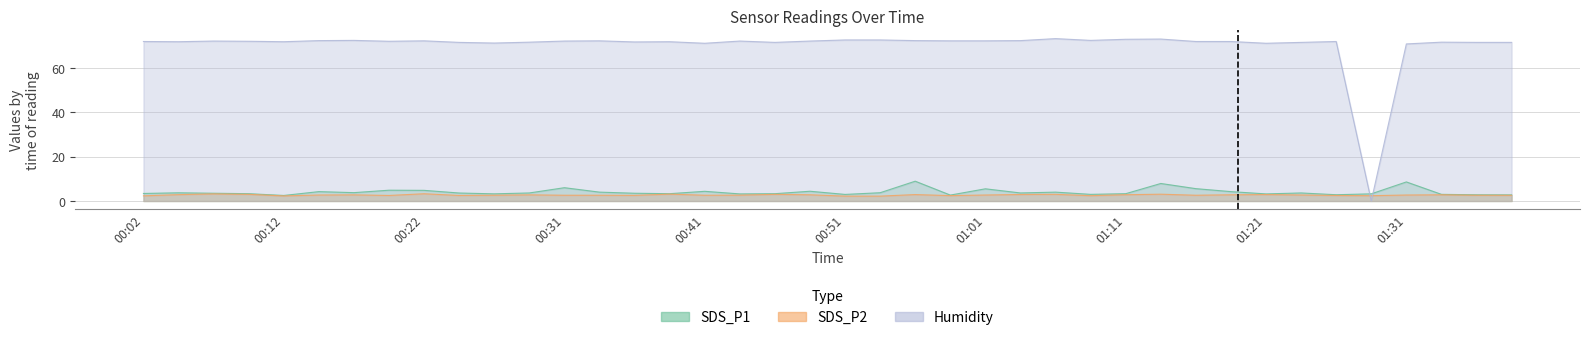

The SDS_P1 series shows 1.8 at 01:31. True or false?

False